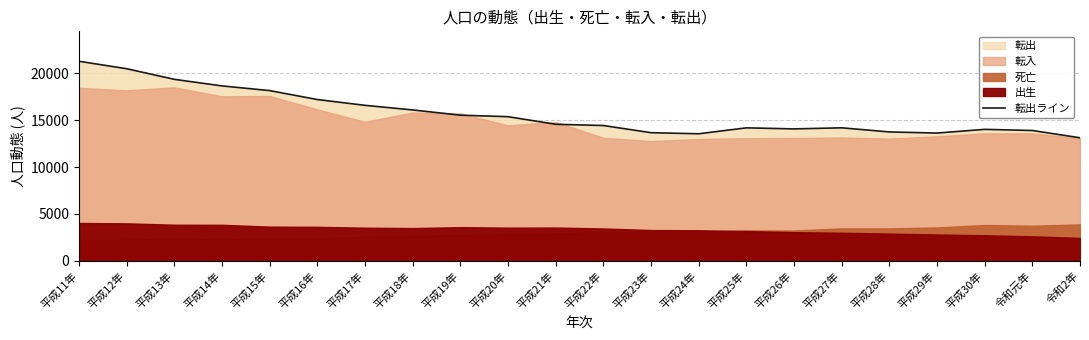

Does the chart display data point markers on the line(s)?

No